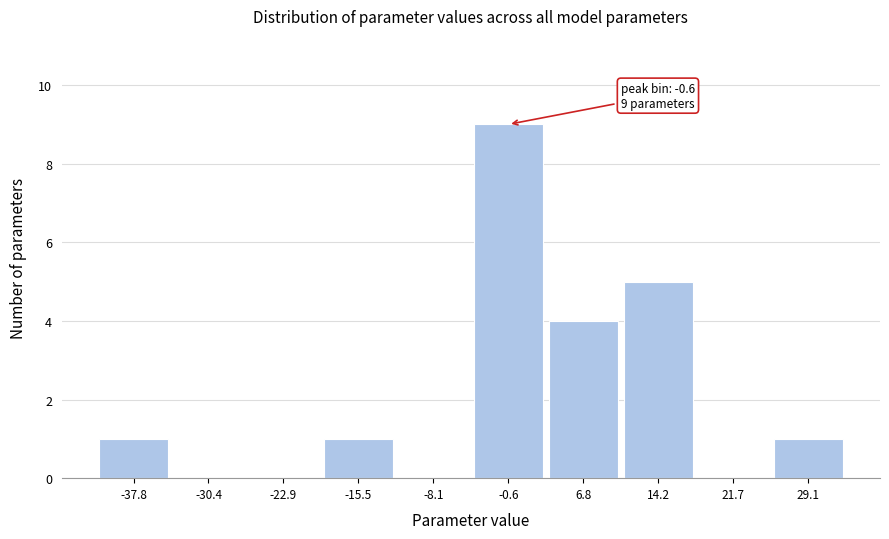

Over which range of the x-axis is the bar tallest?

-4 to 3